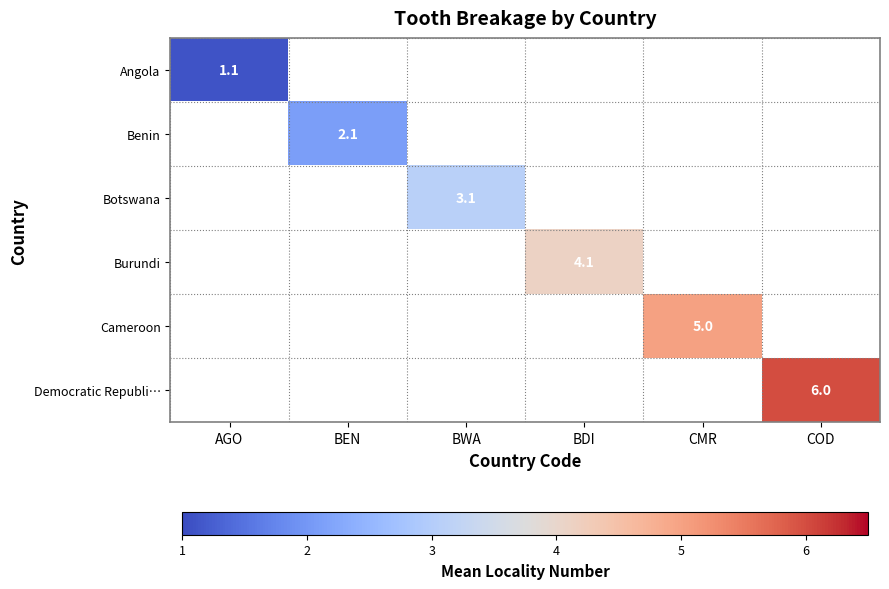

The value of Botswana at BWA is 3.1. True or false?

True